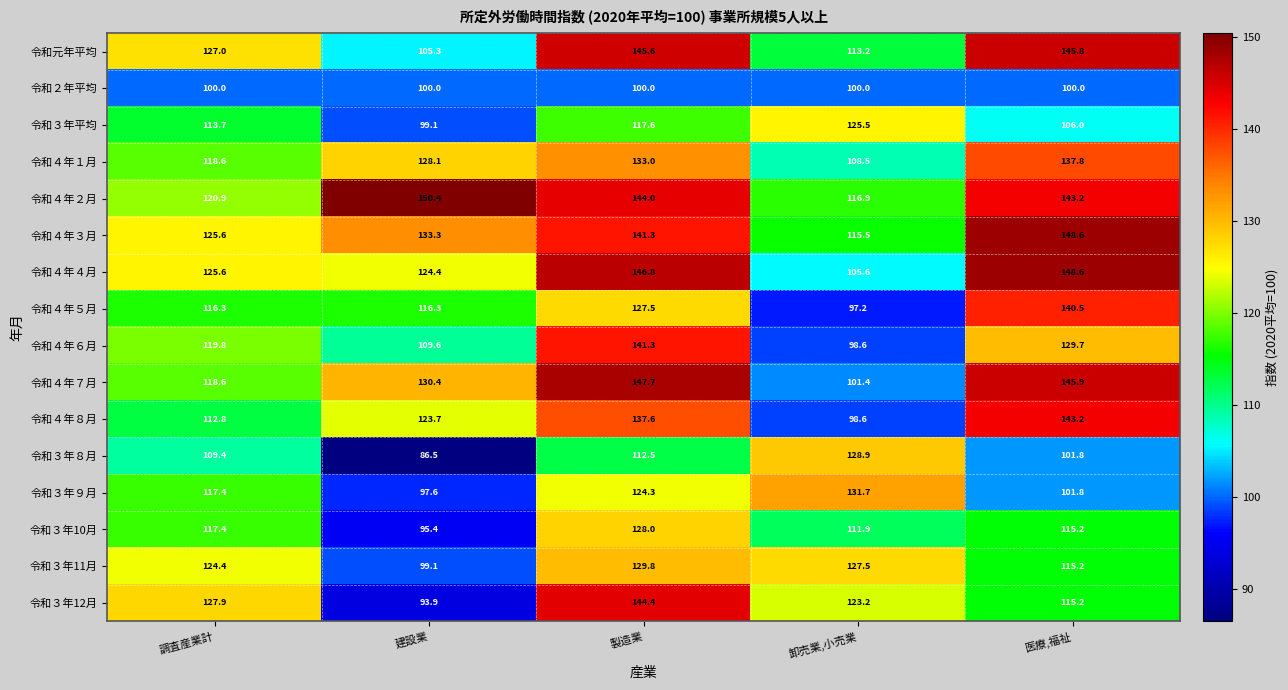

At which label is 令和４年６月 closest to 119?

調査産業計